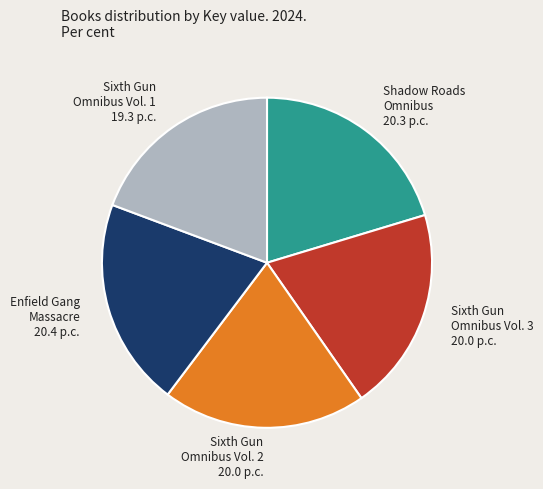

Is it true that Sixth Gun Omnibus Vol. 1 is 19% of the pie?

True